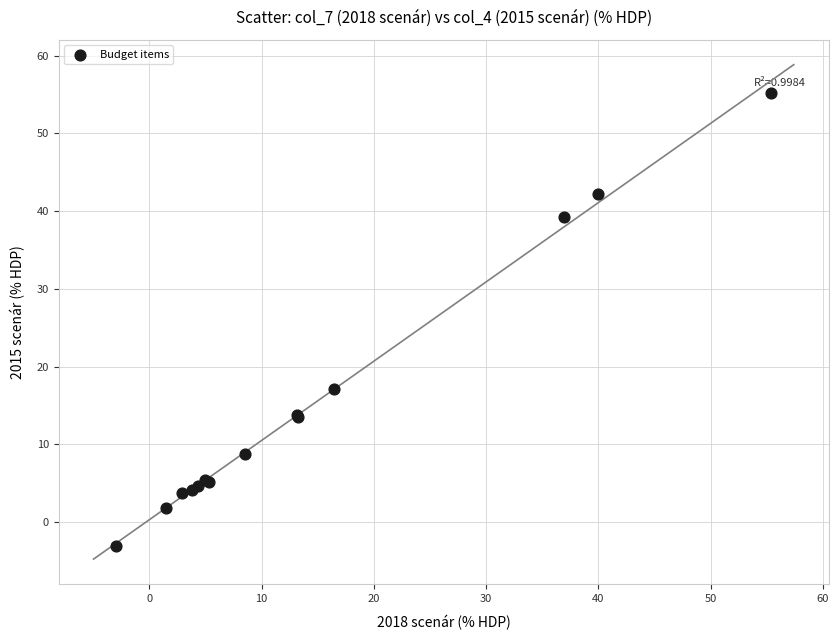

What Y value in the scatter plot is closest to 26?

17.2